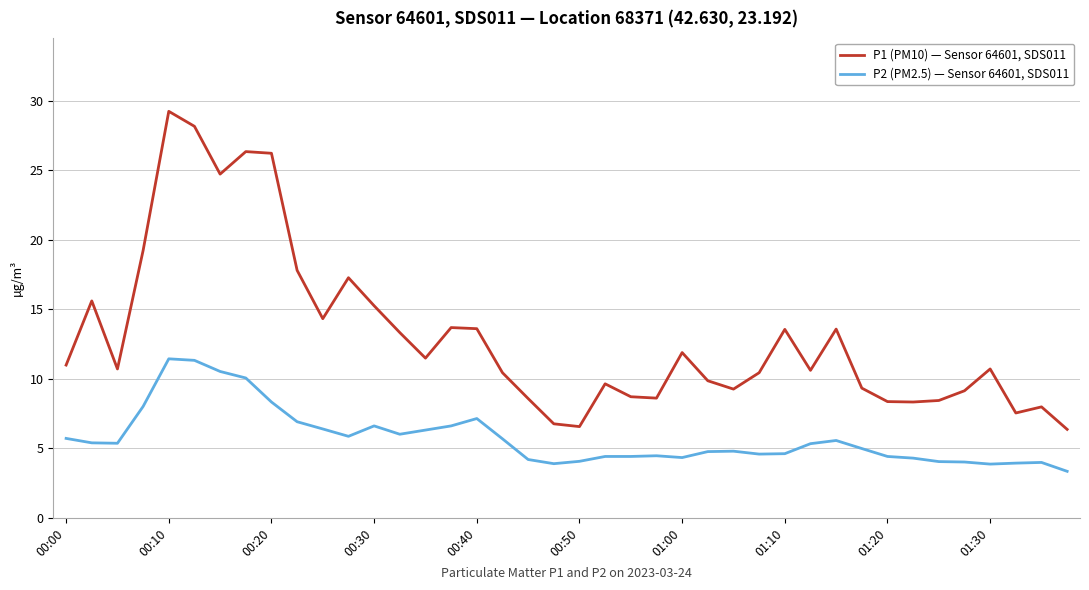

Which series has the largest range (max minus min)?

P1 (PM10) — Sensor 64601, SDS011